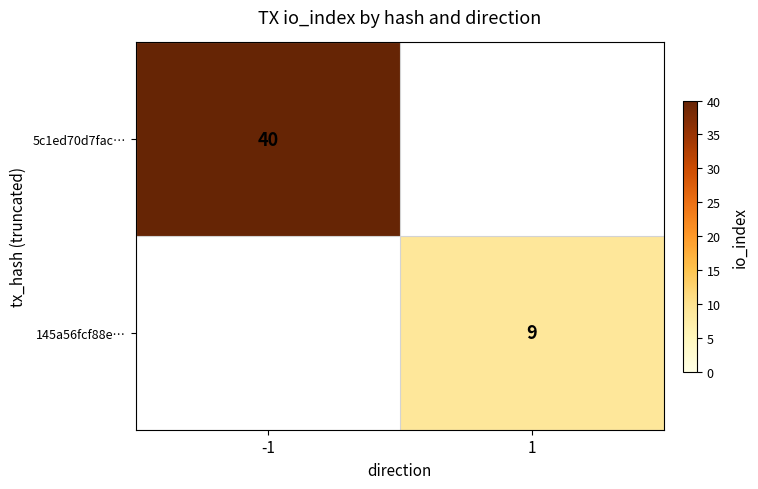

At which category does the chart reach its minimum across all series?

1